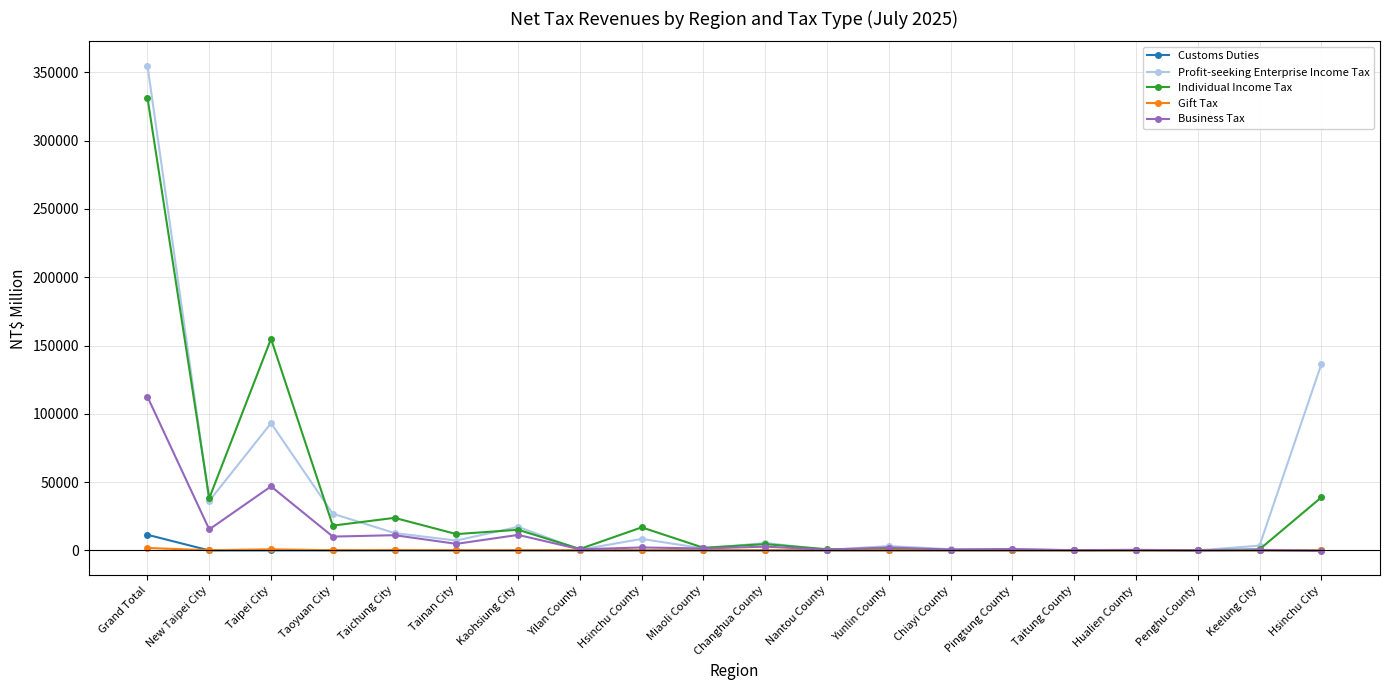

Rank the series by their maximum value, from lowest to highest.

Gift Tax, Customs Duties, Business Tax, Individual Income Tax, Profit-seeking Enterprise Income Tax